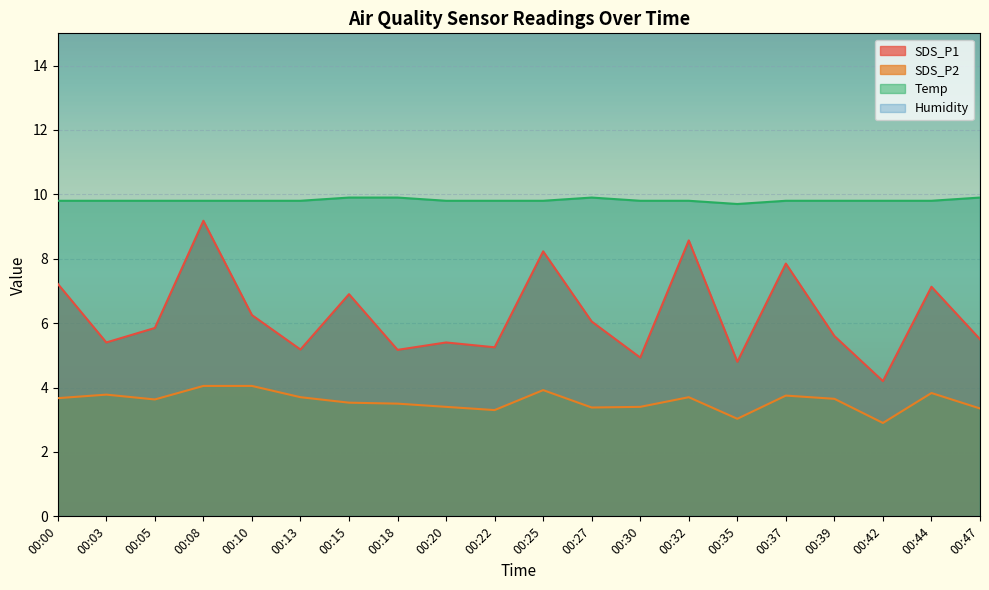

What is the difference between the maximum and minimum values in the SDS_P1 series?

5.0